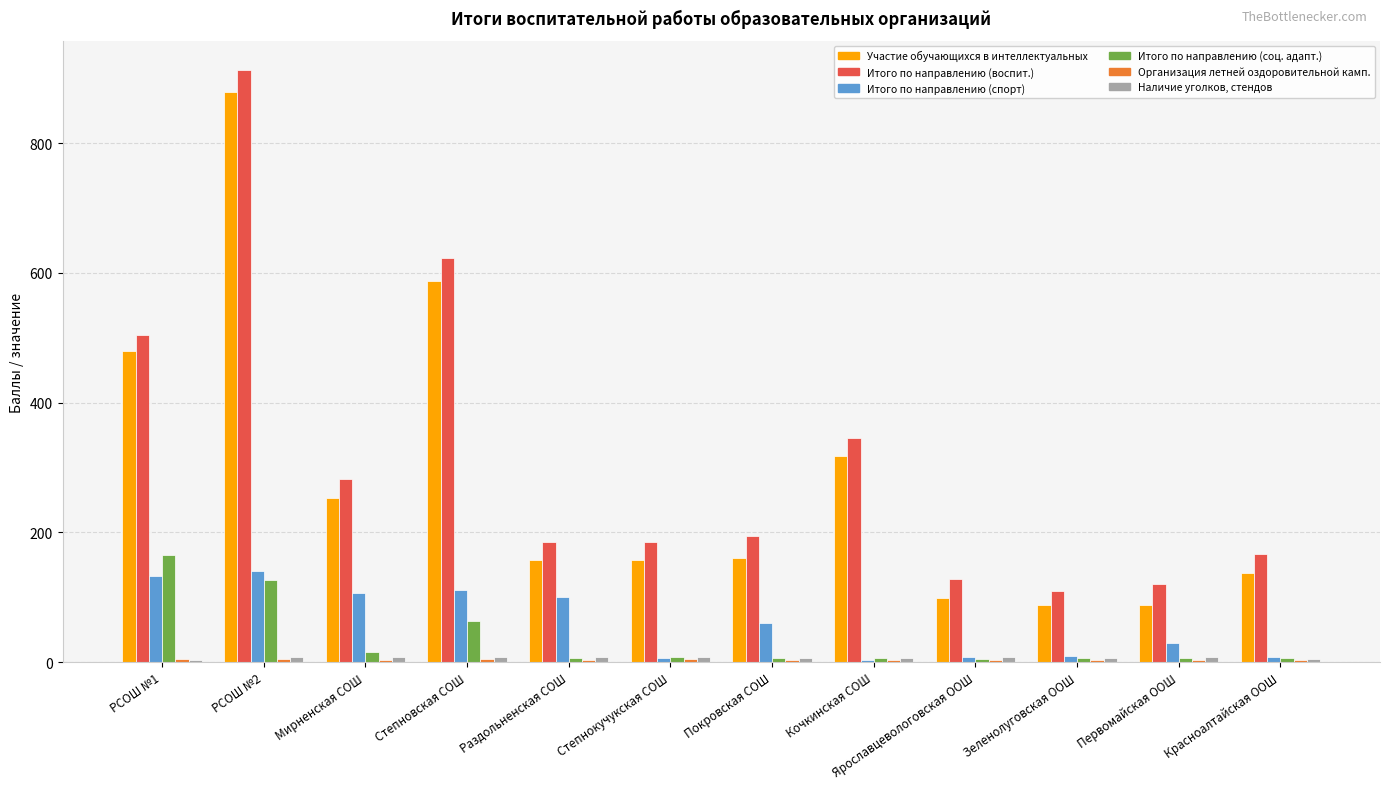

What is the lowest value of the Итого по направлению (воспит.) series?

110